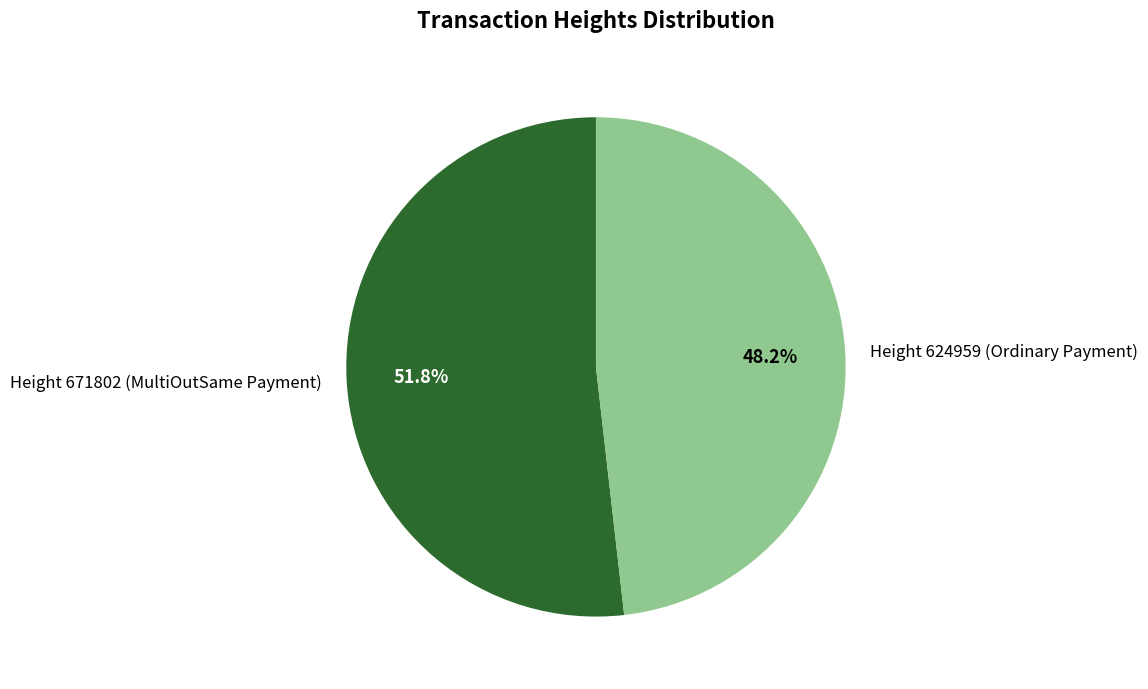

To the nearest percent, what is the difference between the largest and smallest slice percentages?

4%